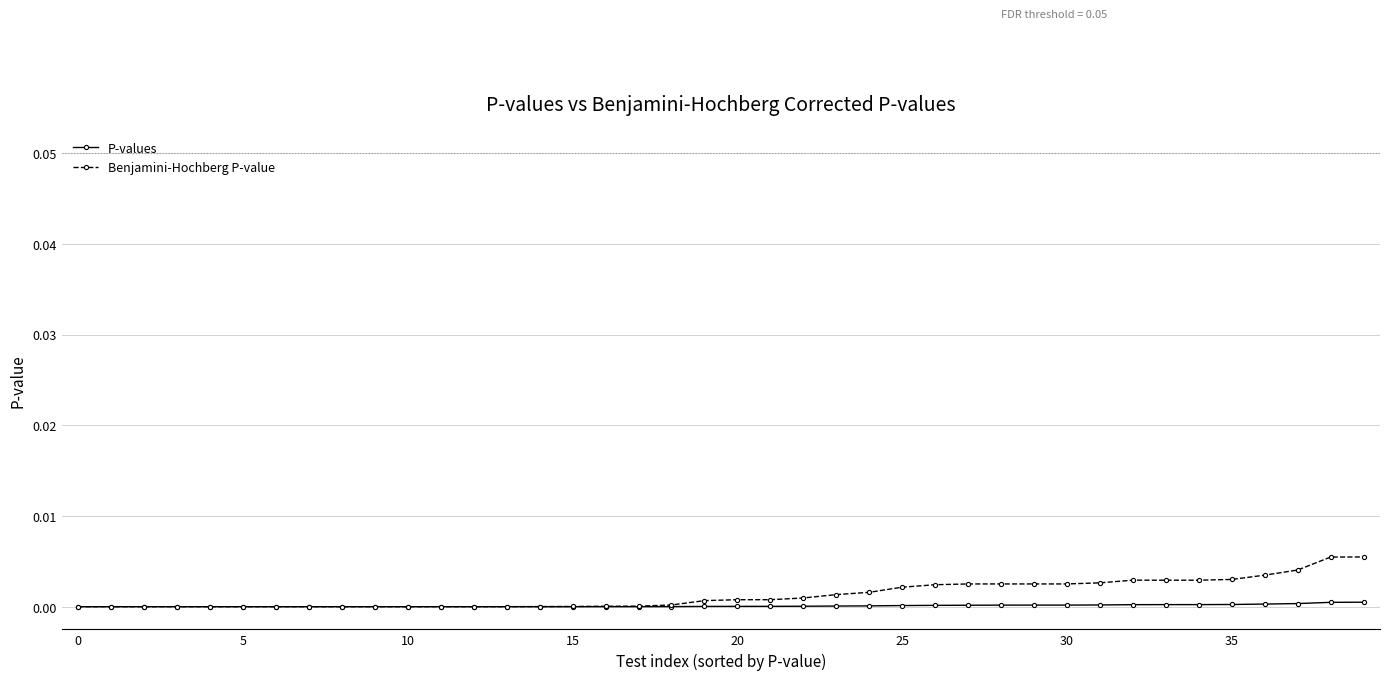

Which series has the widest spread of values?

Benjamini-Hochberg P-value